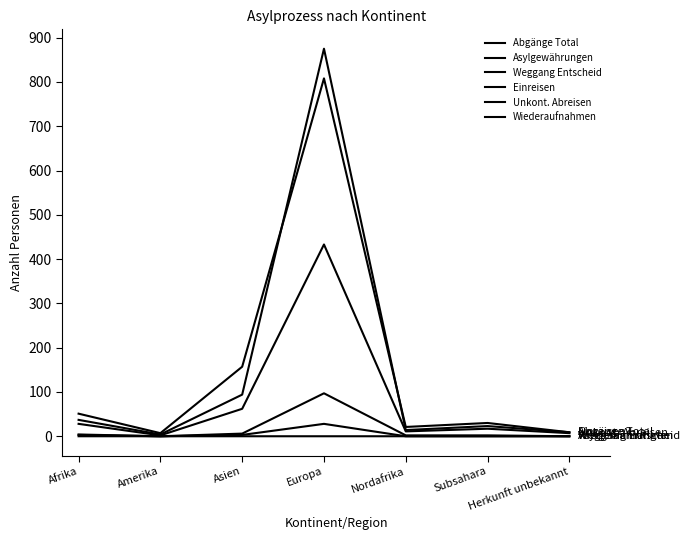

How many lines are shown in the chart?

6